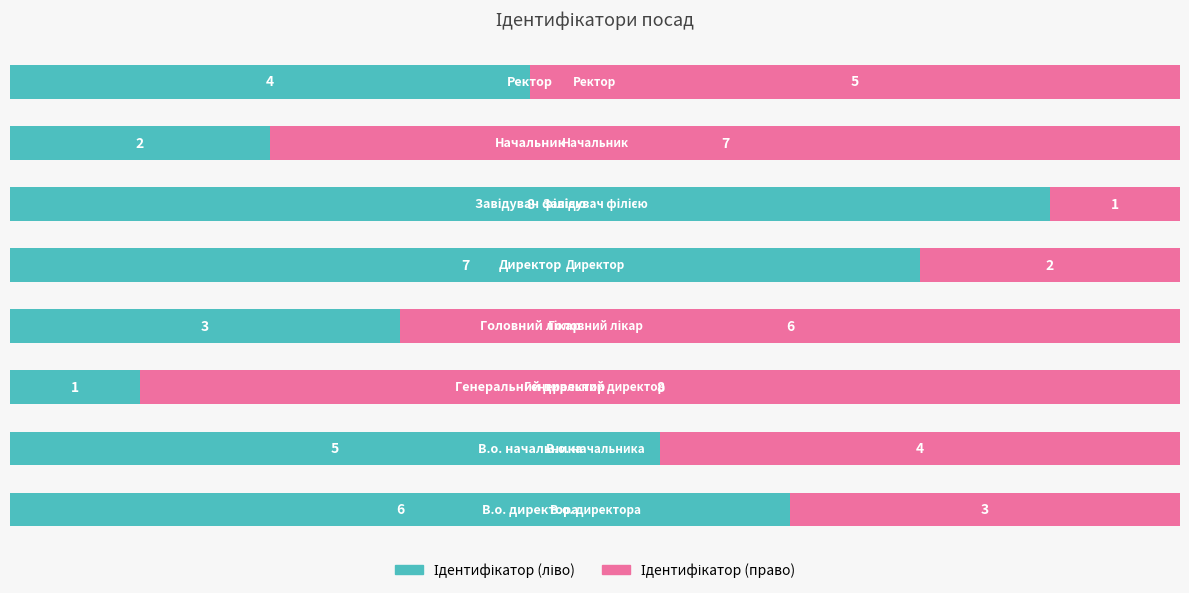

Which series has the widest spread of values?

Ідентифікатор (ліво)